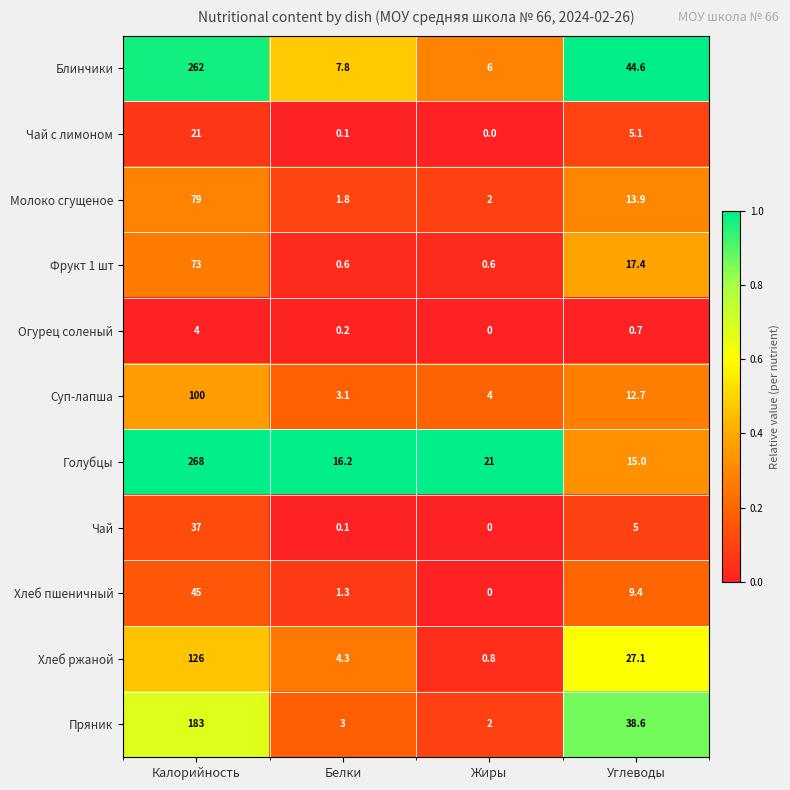

At which category is the sum across all series the highest?

Калорийность